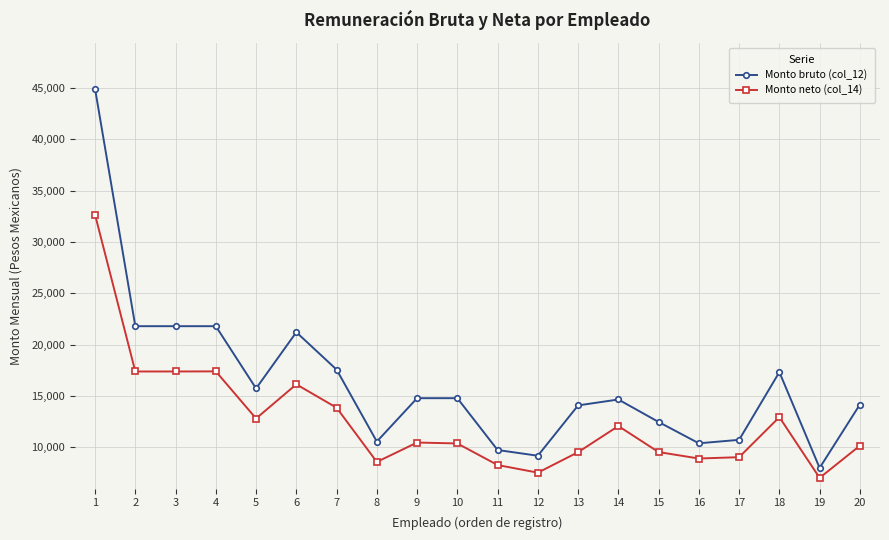

What is the spread (max minus min) of values at 2?

4413.5